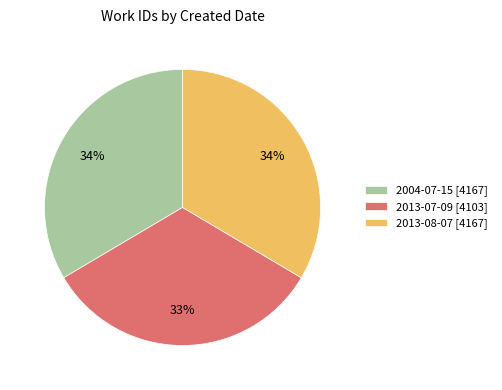

Do 2013-08-07 [4167] and 2004-07-15 [4167] together represent more than half of the pie?

Yes